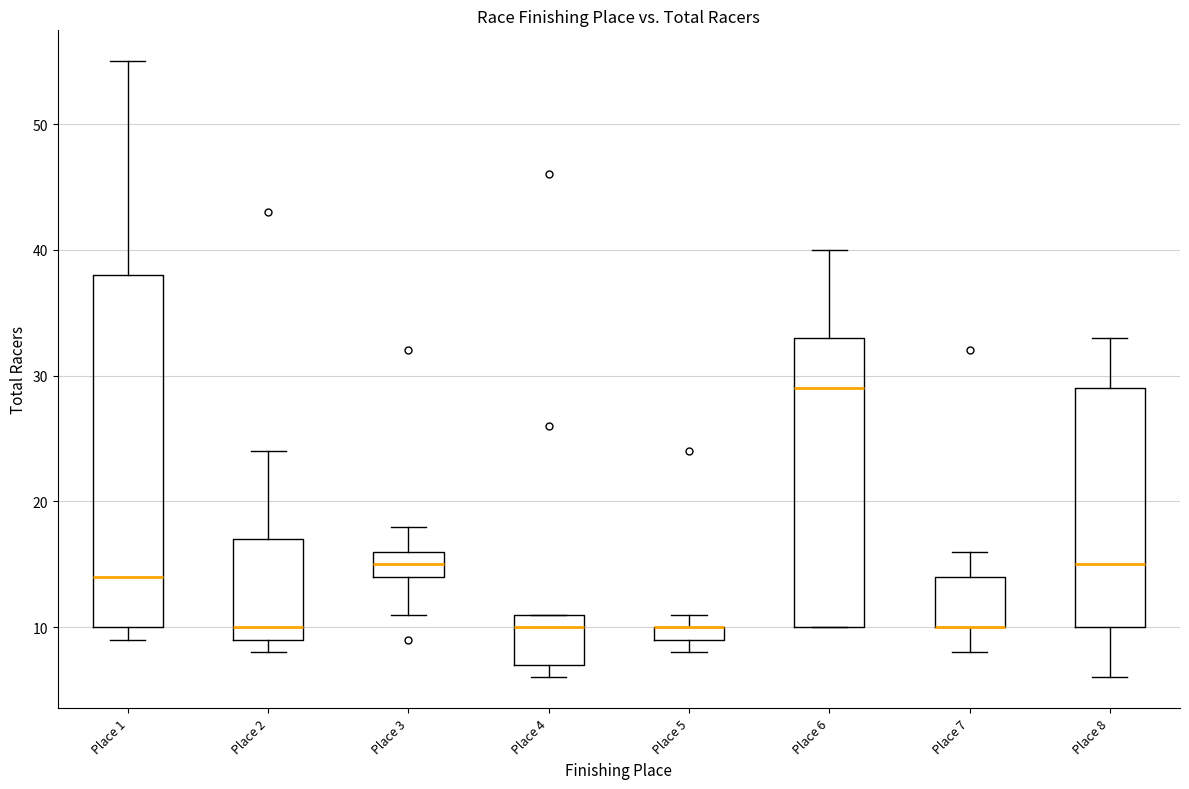

Which box is the tallest, from its lower edge to its upper edge?

Place 1